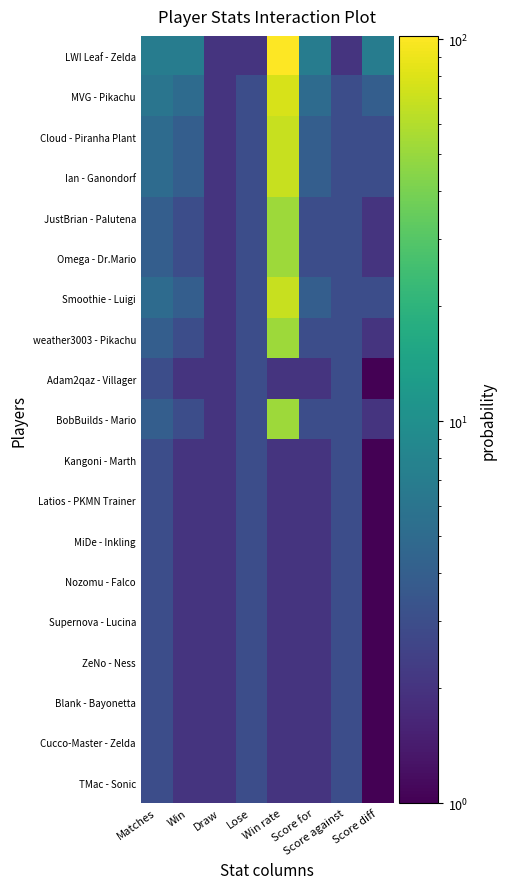

Which has a higher value, Draw or Score for?

Score for